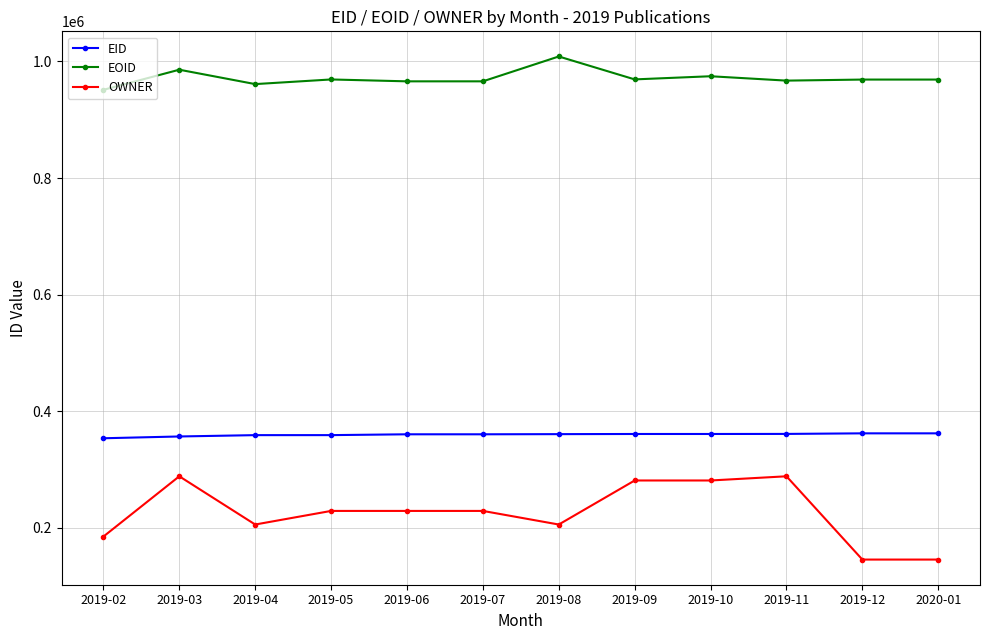

Count the number of categories in the chart.

12